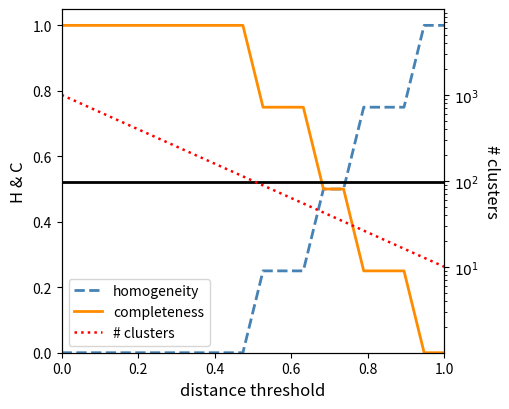

True or false: # clusters and homogeneity cross at least once.

False